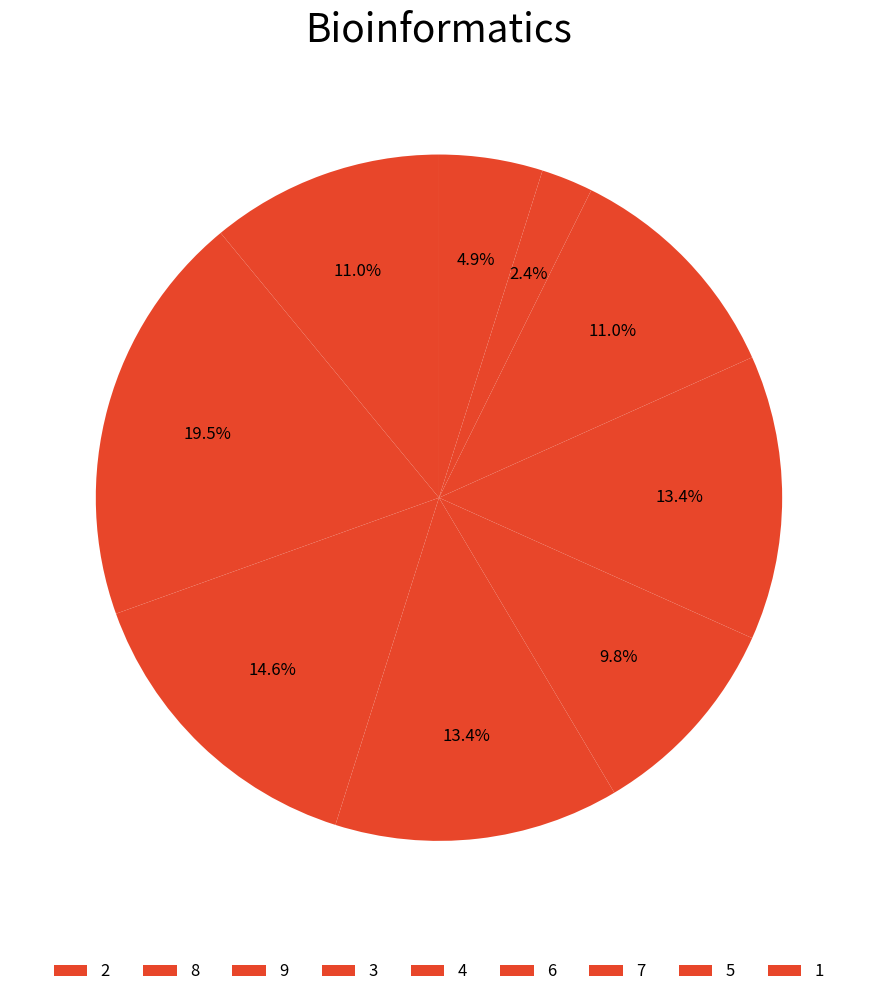

What portion of the pie excludes 3?

89.0%